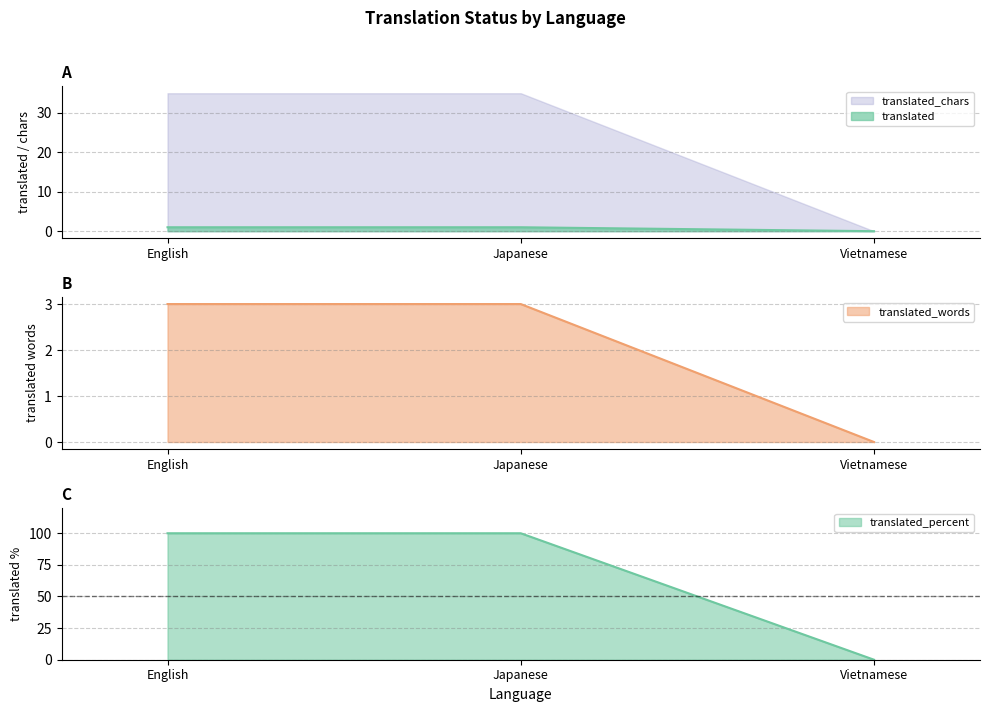

At how many categories does at least one series exceed 95?

2